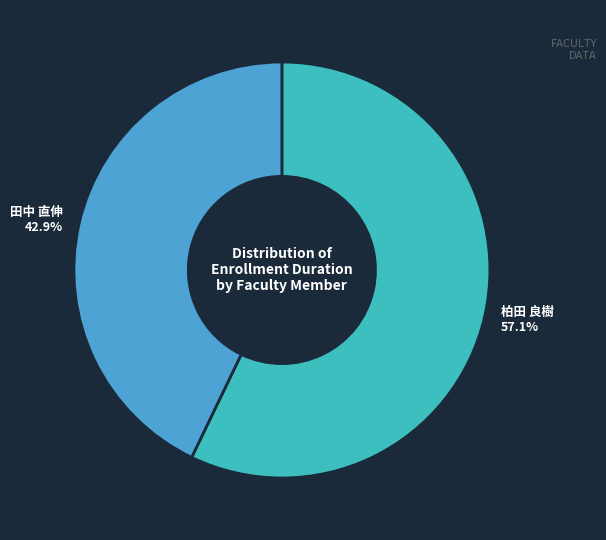

To the nearest percent, what is the difference between the largest and smallest slice percentages?

14%